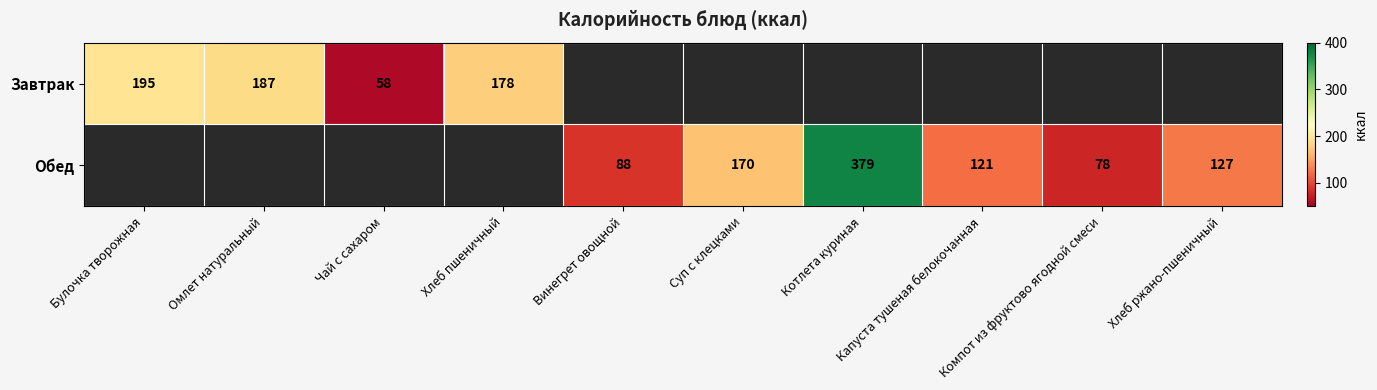

Is it true that Обед equals 170 at Суп с клецками?

True